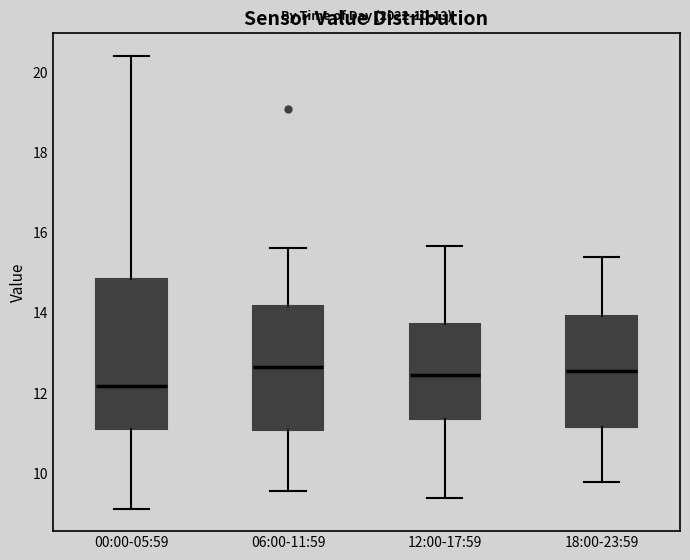

Which box has the lowest median line?

00:00-05:59